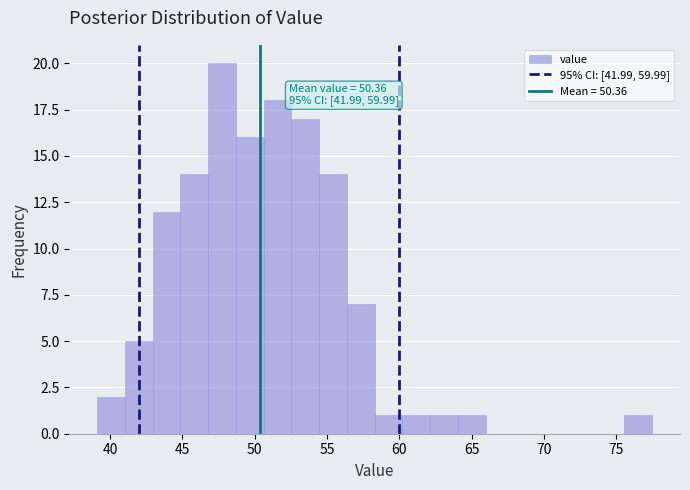

Read against the x-axis, roughly where is the centre of the tallest bar?

47.5